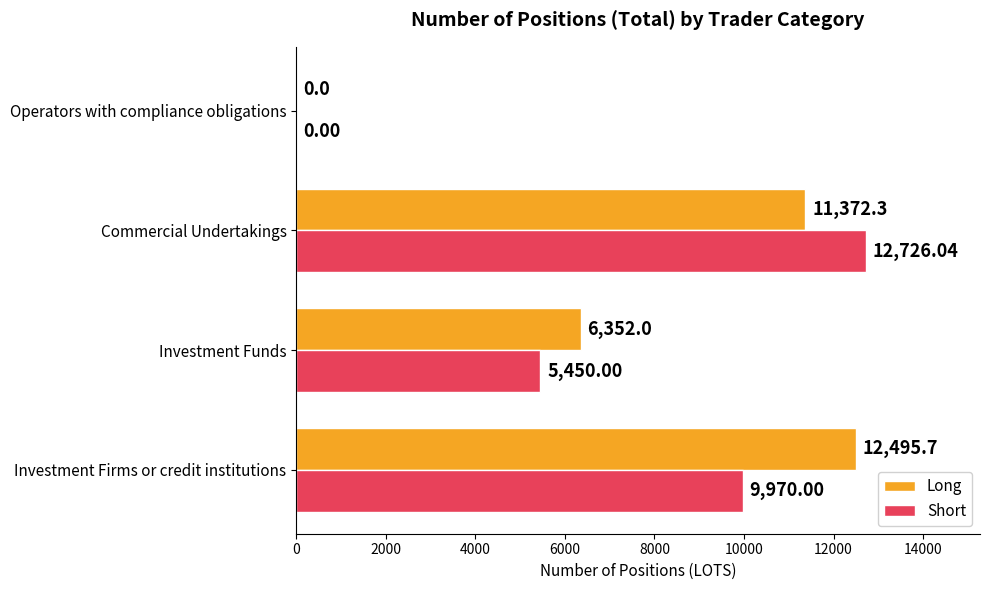

What are all the series names shown in the legend?

Long, Short